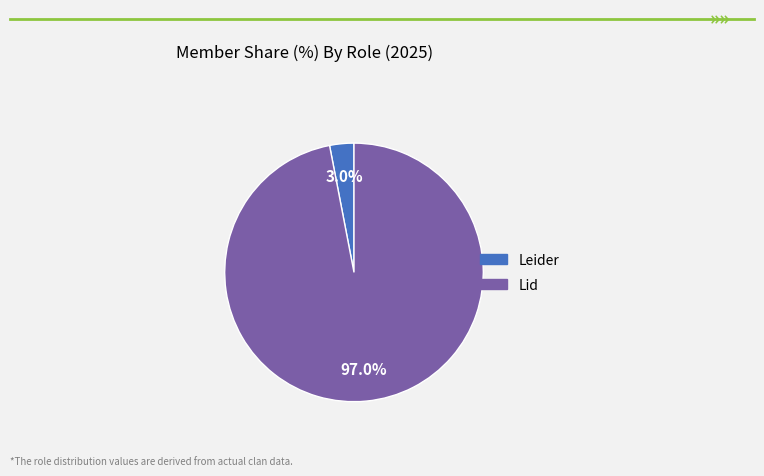

How many slices are in this pie chart?

2